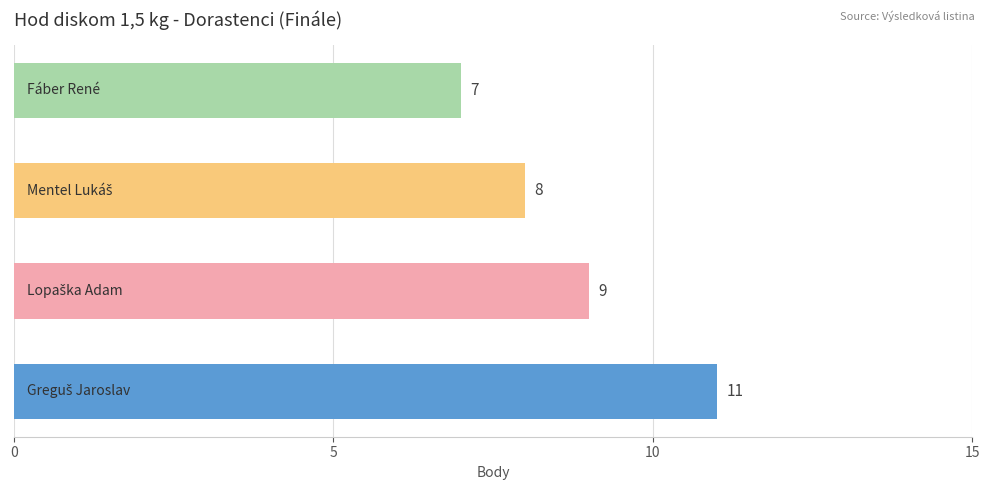

How many values are between 8 and 11?

3